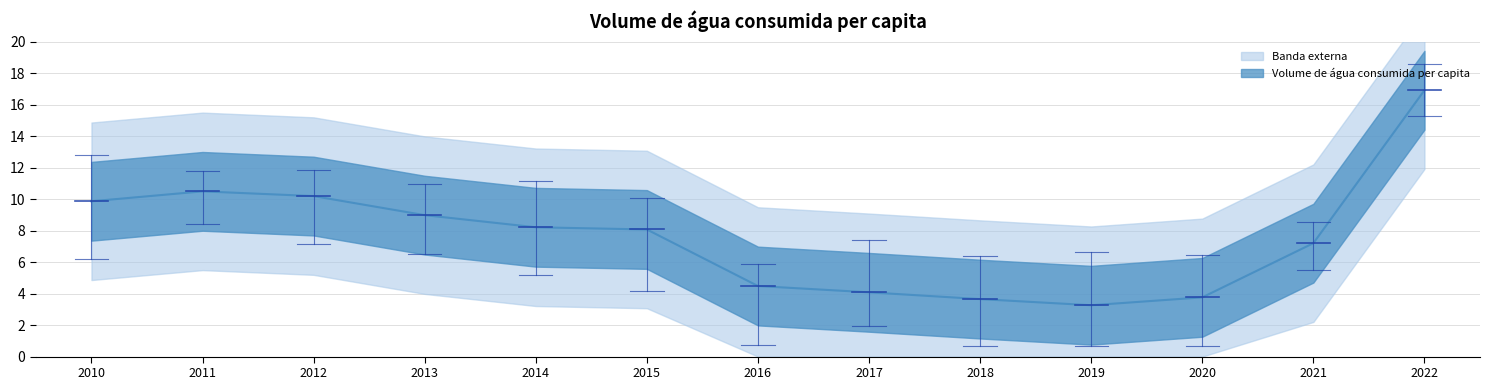

Where does the data first go above 8?

2010